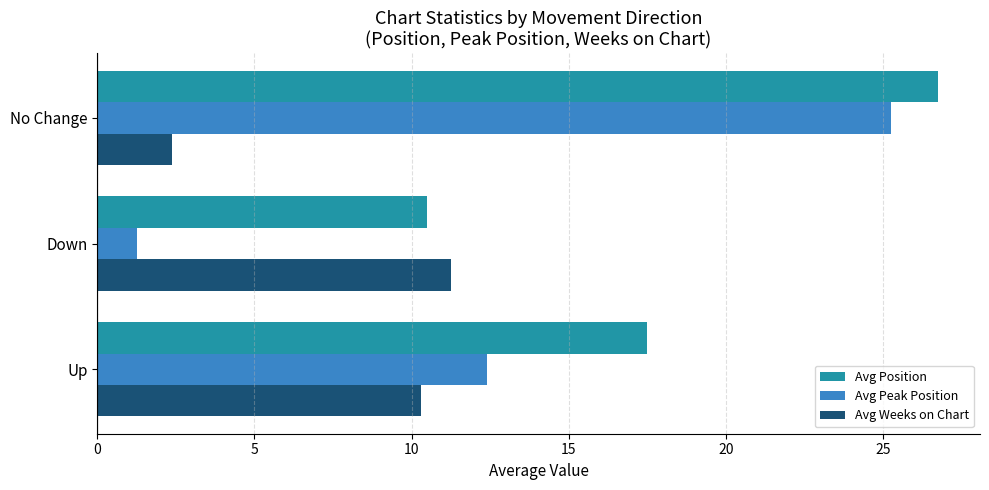

List the series in order of their overall mean, lowest first.

Avg Weeks on Chart, Avg Peak Position, Avg Position